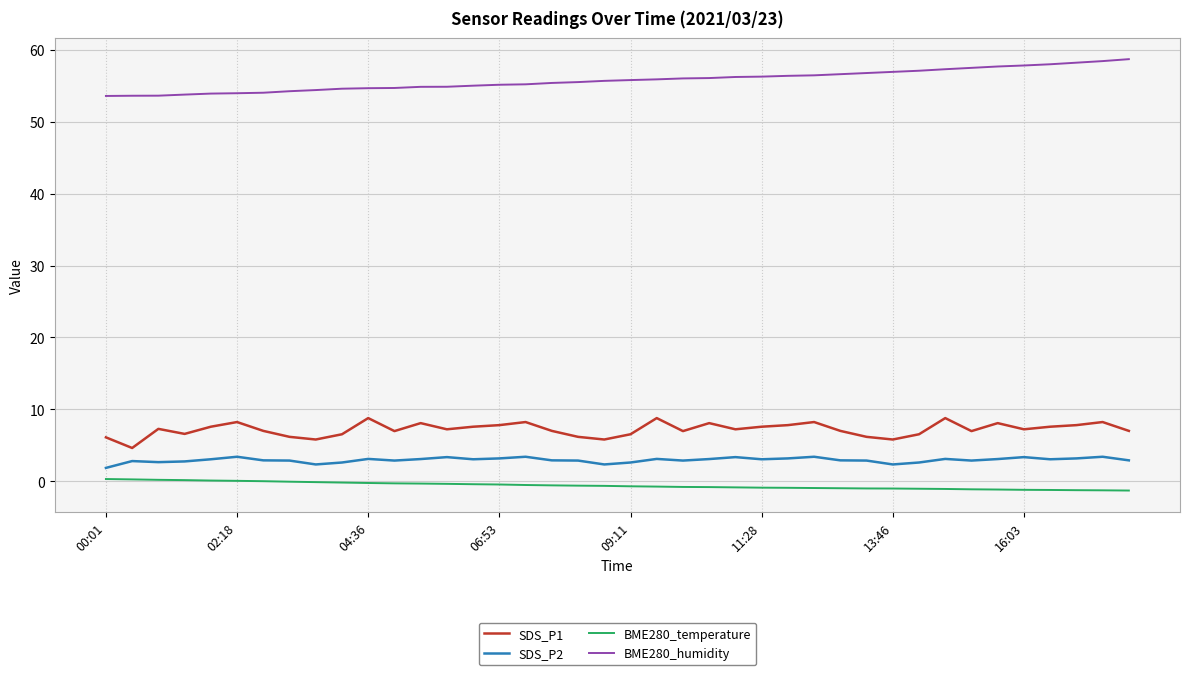

What is the greatest value displayed?

58.7